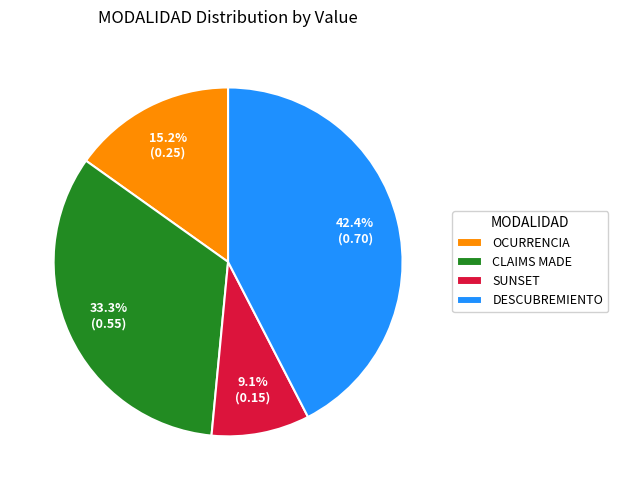

What is the smallest slice in the pie chart?

SUNSET